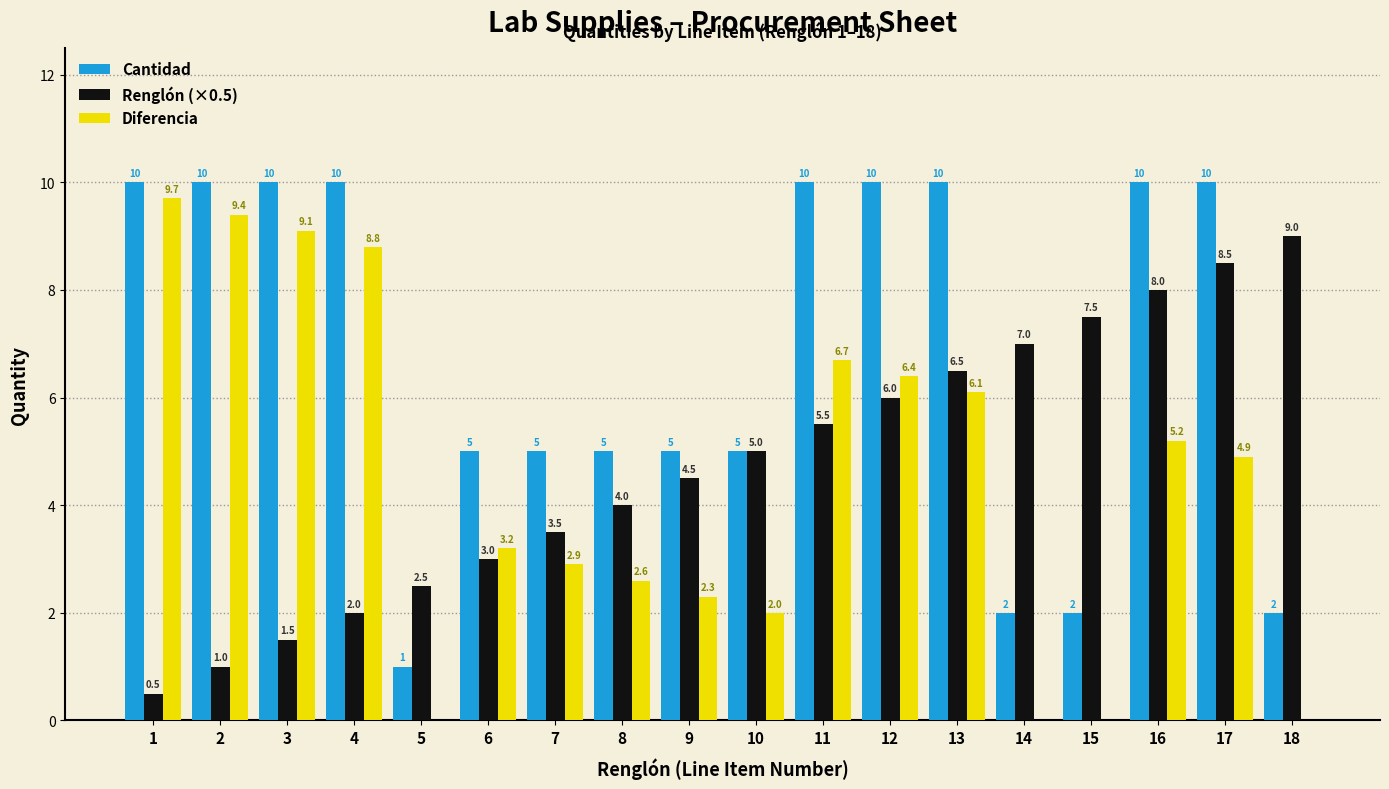

Is the value of Renglón (×0.5) at 18 greater than the value of Diferencia at 13?

Yes